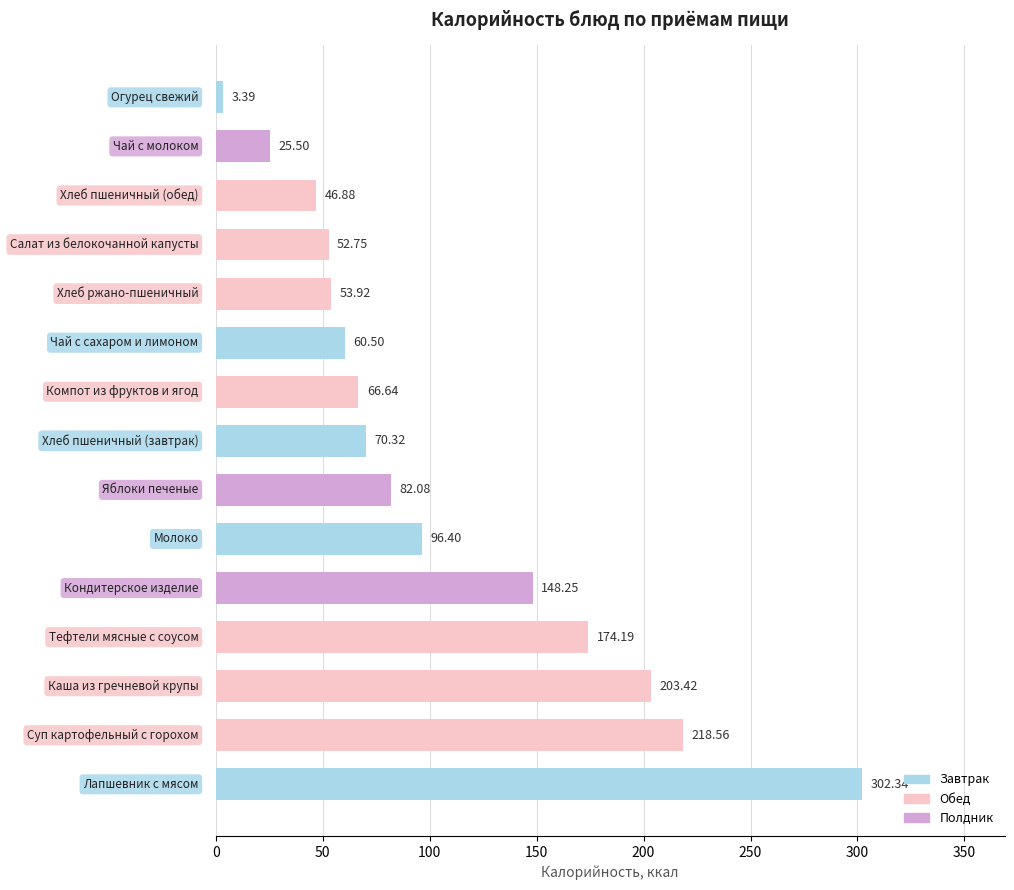

What is the average value?

107.0